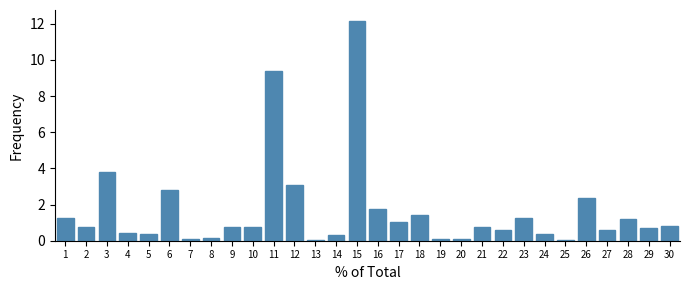

The value at 16 is 1.7. True or false?

True